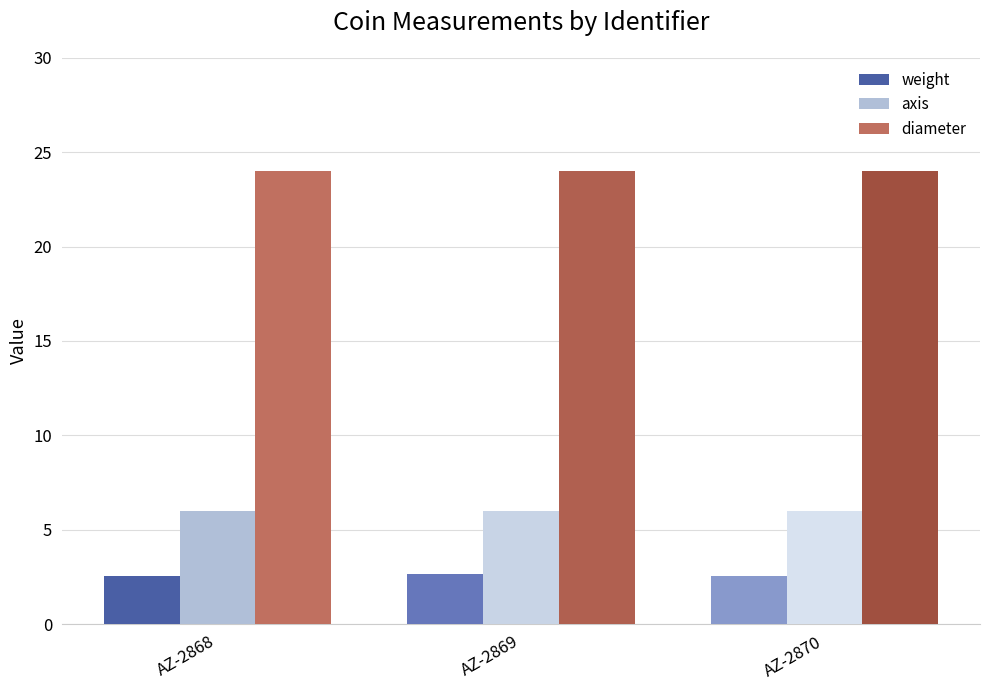

The weight series shows 3.5 at AZ-2870. True or false?

False